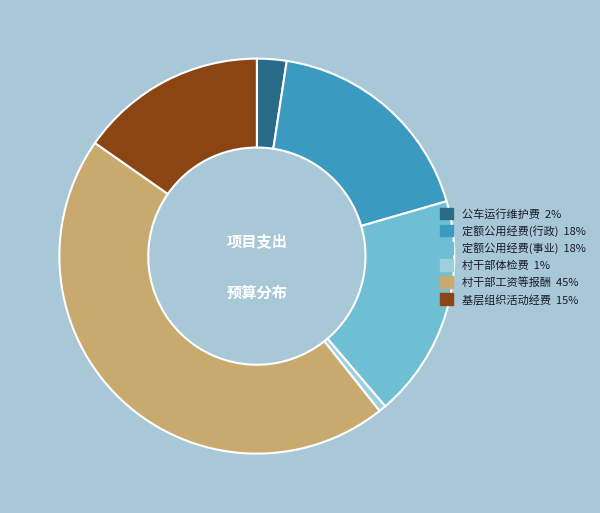

Is there any slice that represents more than half of the pie?

No